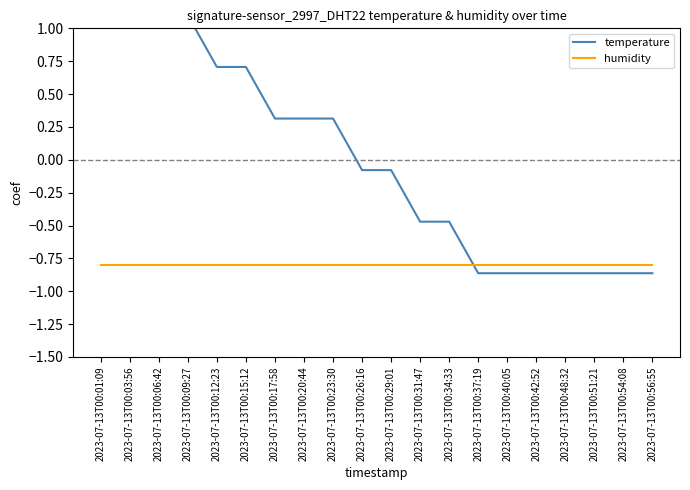

What is the difference between the highest and lowest values at 2023-07-13T00:01:09?

2.3